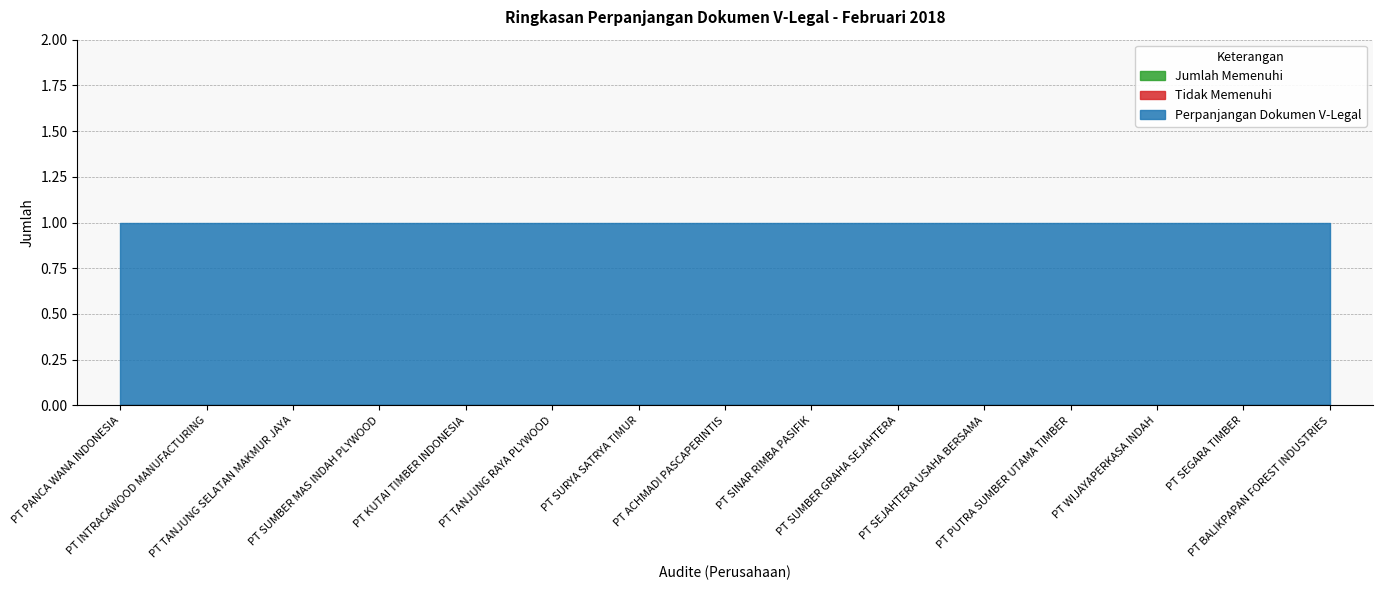

Reading right to left, extract all data points from this chart.

Jumlah Memenuhi: 0	0	0	0	0	0	0	0	0	0	0	0	0	0	0
Tidak Memenuhi: 0	0	0	0	0	0	0	0	0	0	0	0	0	0	0
Perpanjangan Dokumen V-Legal: 1	1	1	1	1	1	1	1	1	1	1	1	1	1	1